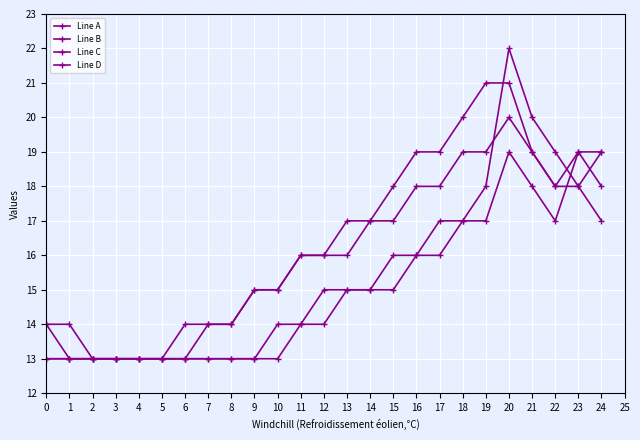

The Line B series shows 13 at 9. True or false?

True